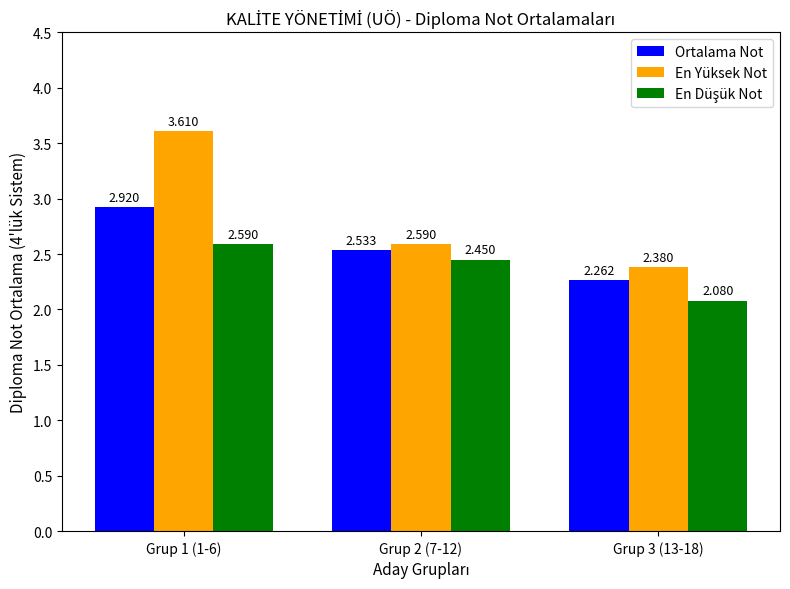

Which series has the largest total across all categories?

En Yüksek Not